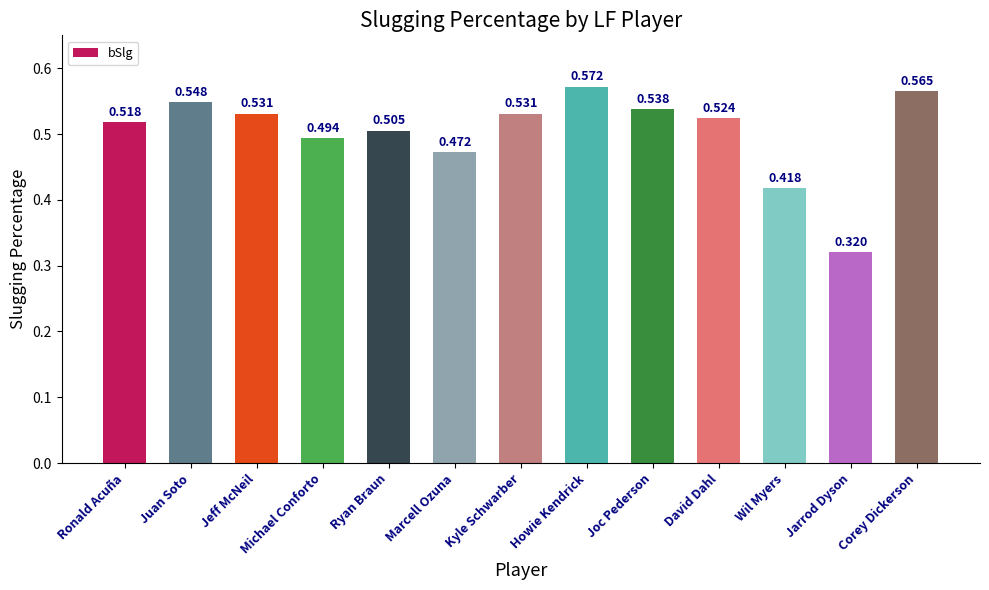

At which label is the value closest to 0?

Jarrod Dyson